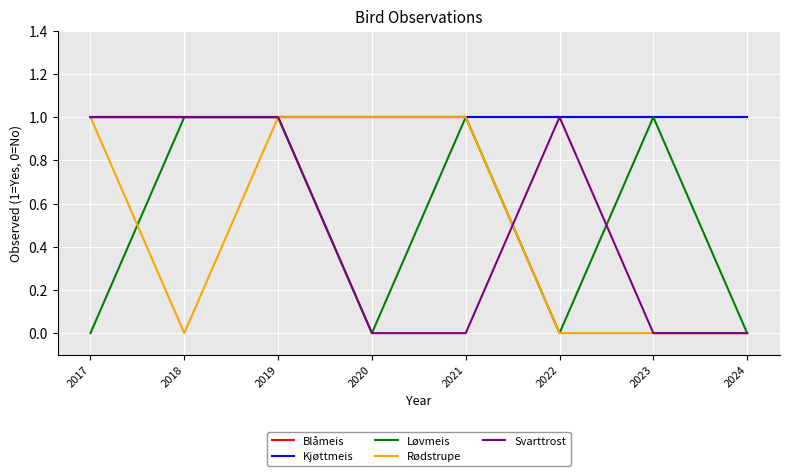

Which series has the largest total across all categories?

Blåmeis